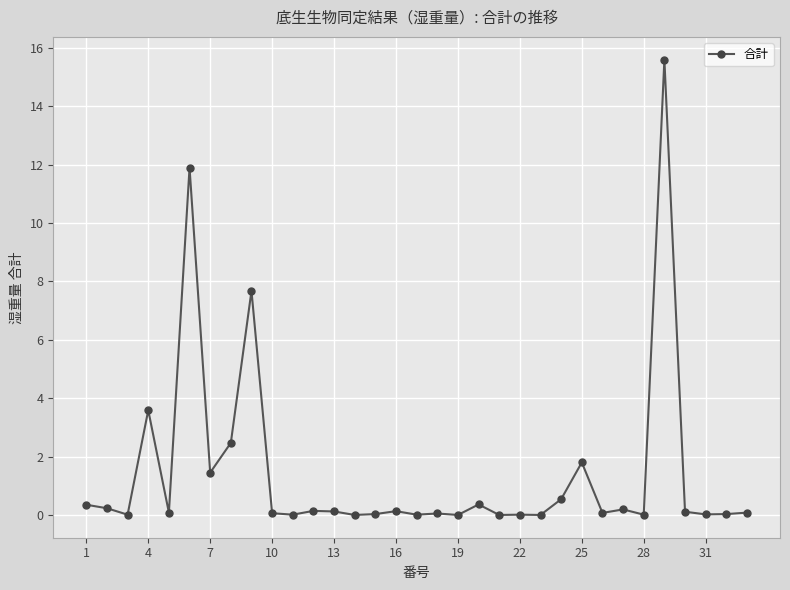

What is the value of the 24th point from the left?

0.5